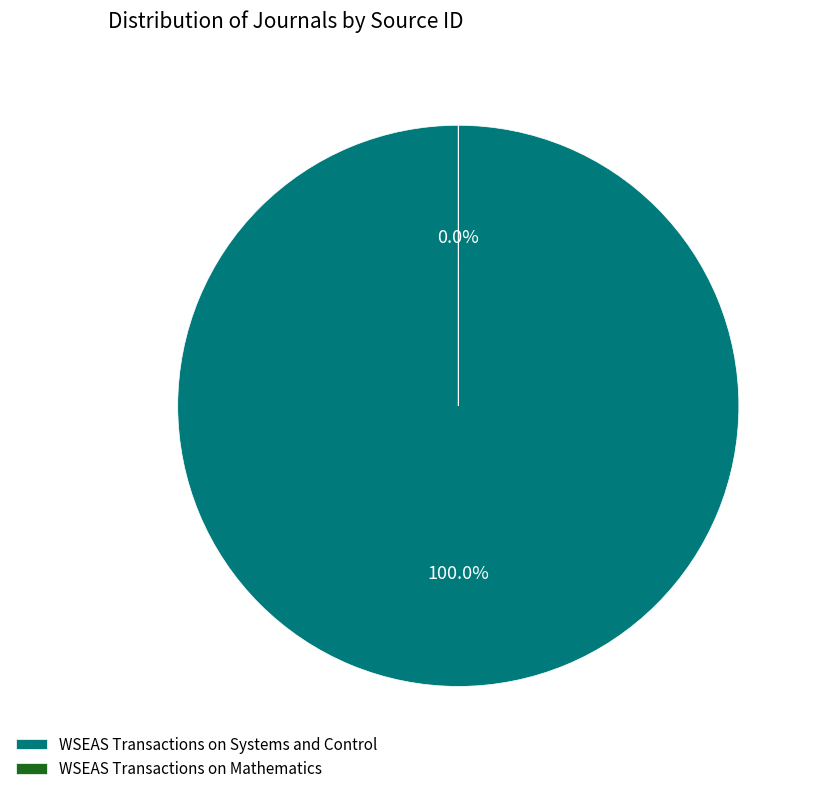

Does WSEAS Transactions on Mathematics represent more than half of the total?

No